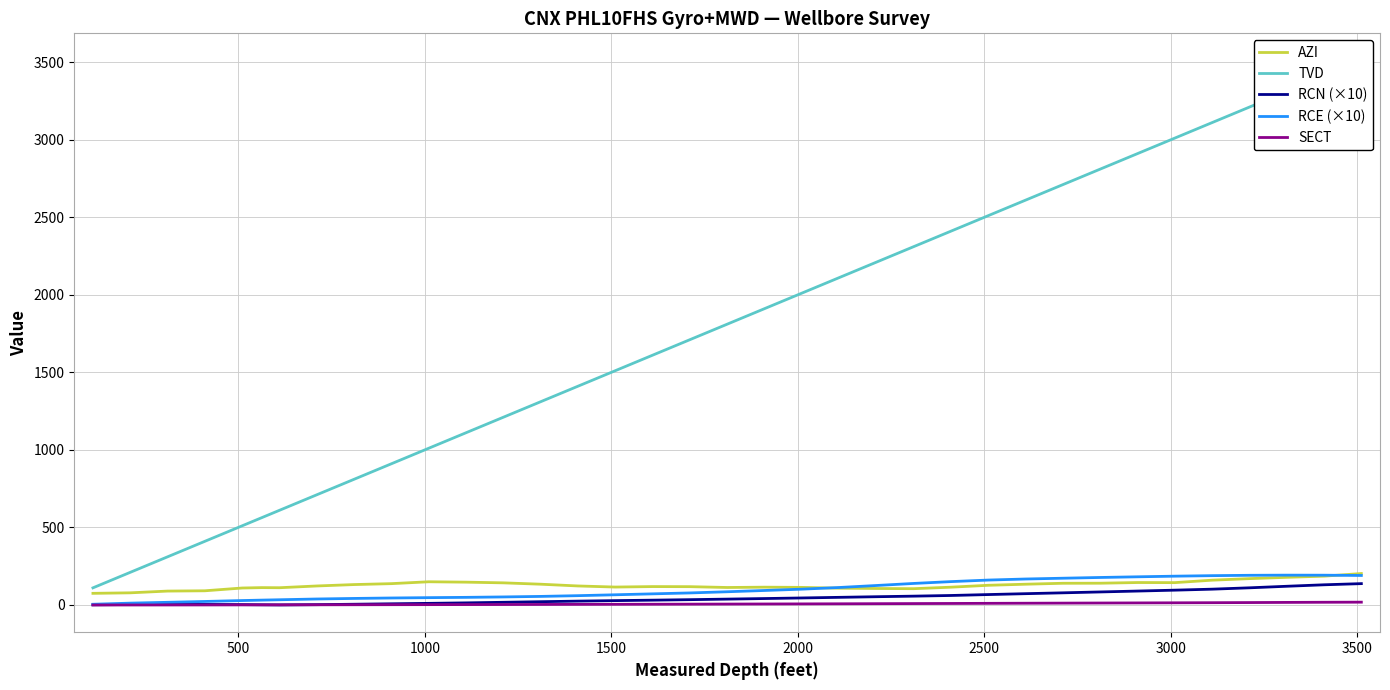

True or false: RCN (×10) and RCE (×10) cross at least once.

False